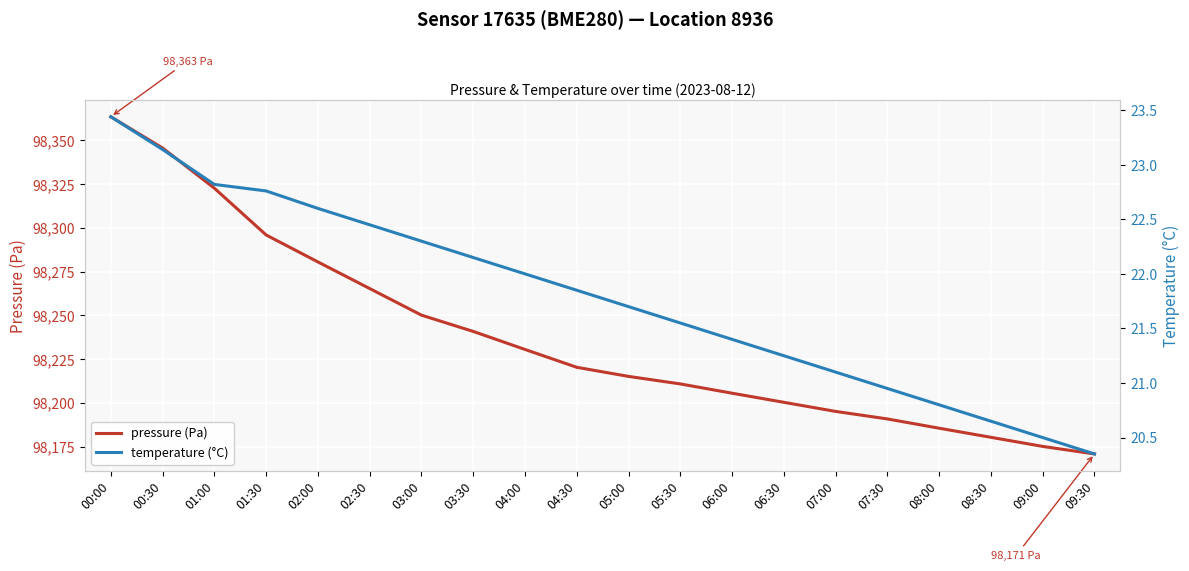

Which label corresponds to the largest value in the chart?

00:00